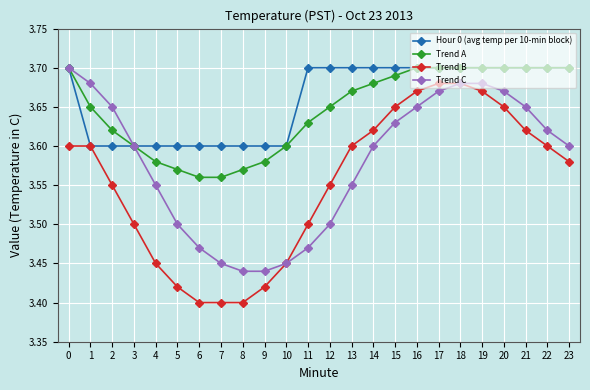

True or false: Trend A and Trend B intersect in this chart.

False